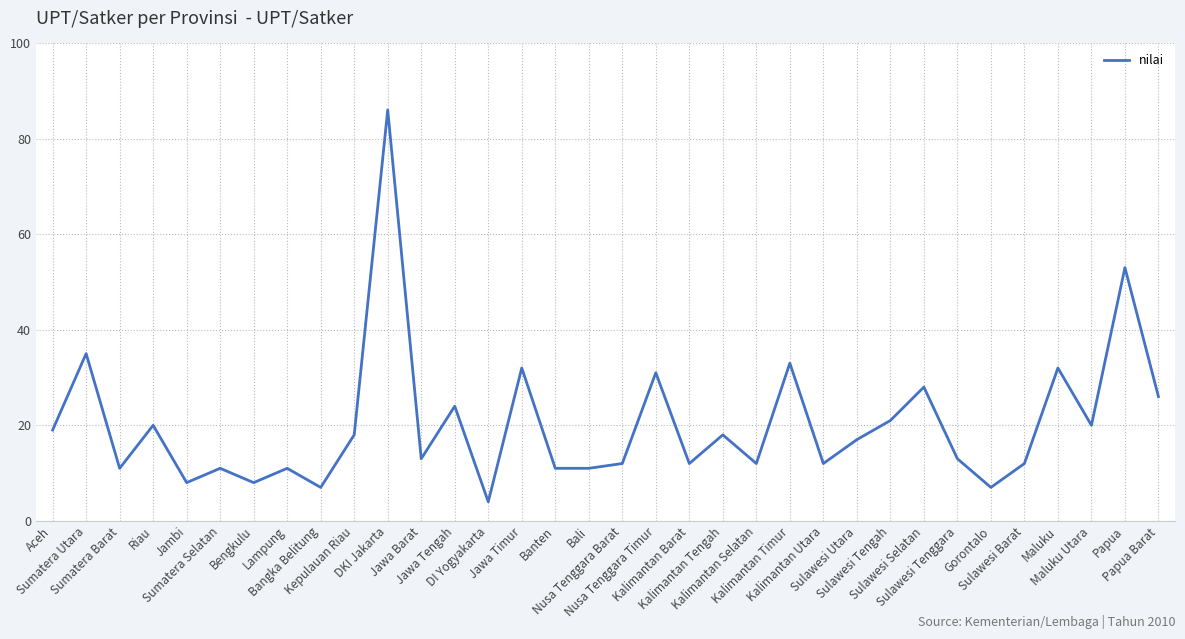

Approximately how many times larger is the value at Banten compared to Jawa Timur?

0.3